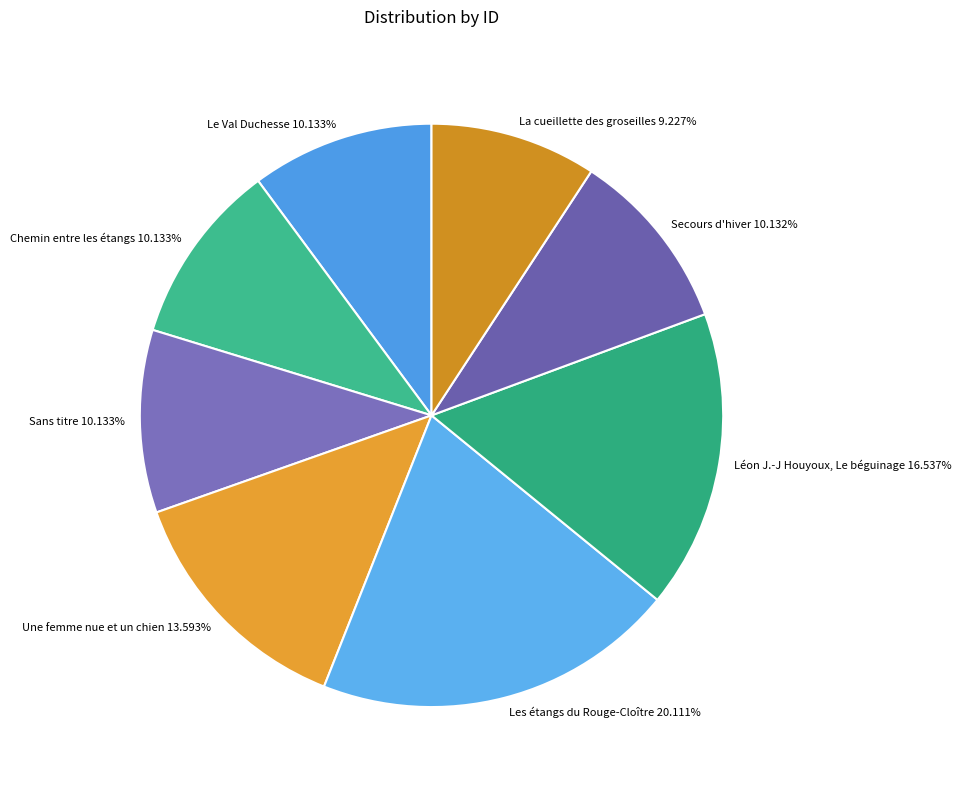

To the nearest percent, what percentage of the pie is Secours d'hiver?

10%